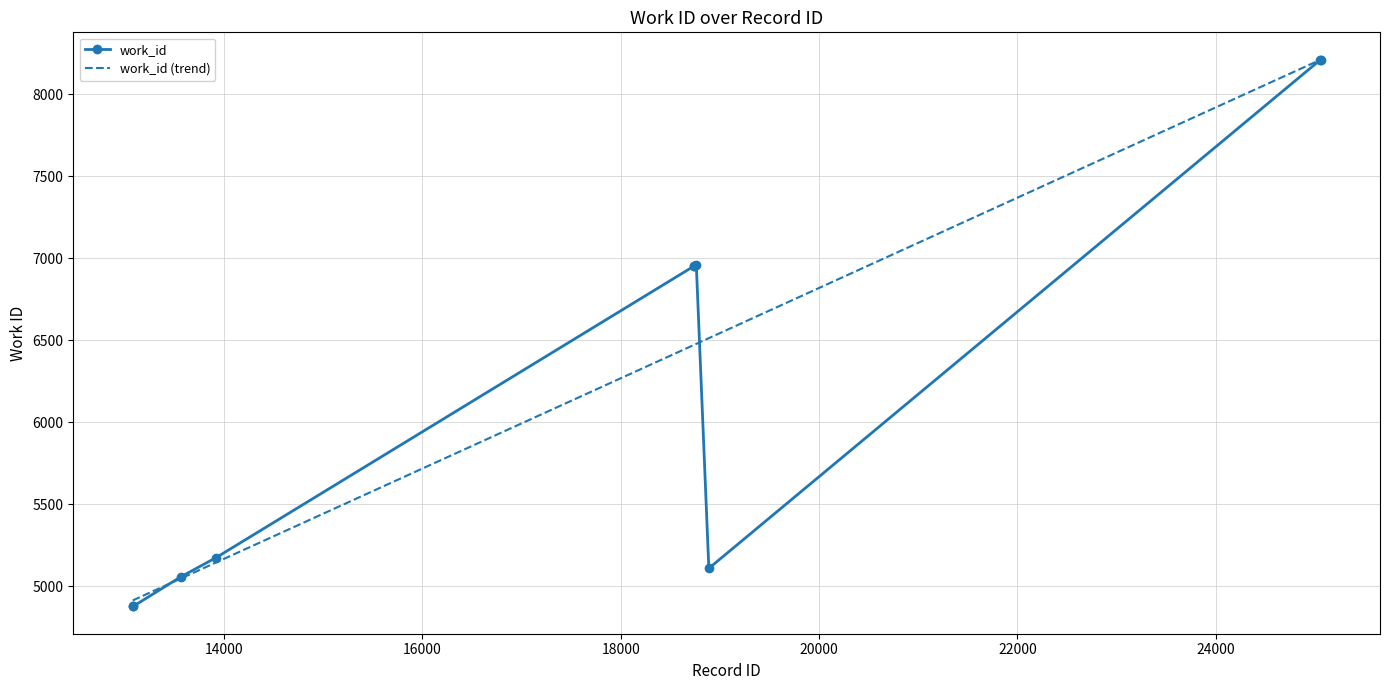

Reading left to right, list all the values displayed in this chart.

4878	4878	5058	5175	6952	6954	6958	5110	8210	8210